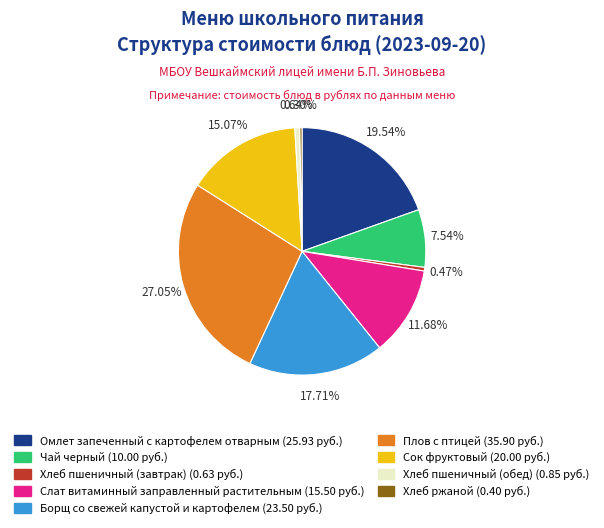

To the nearest percent, what is the difference between the largest and smallest slice percentages?

27%